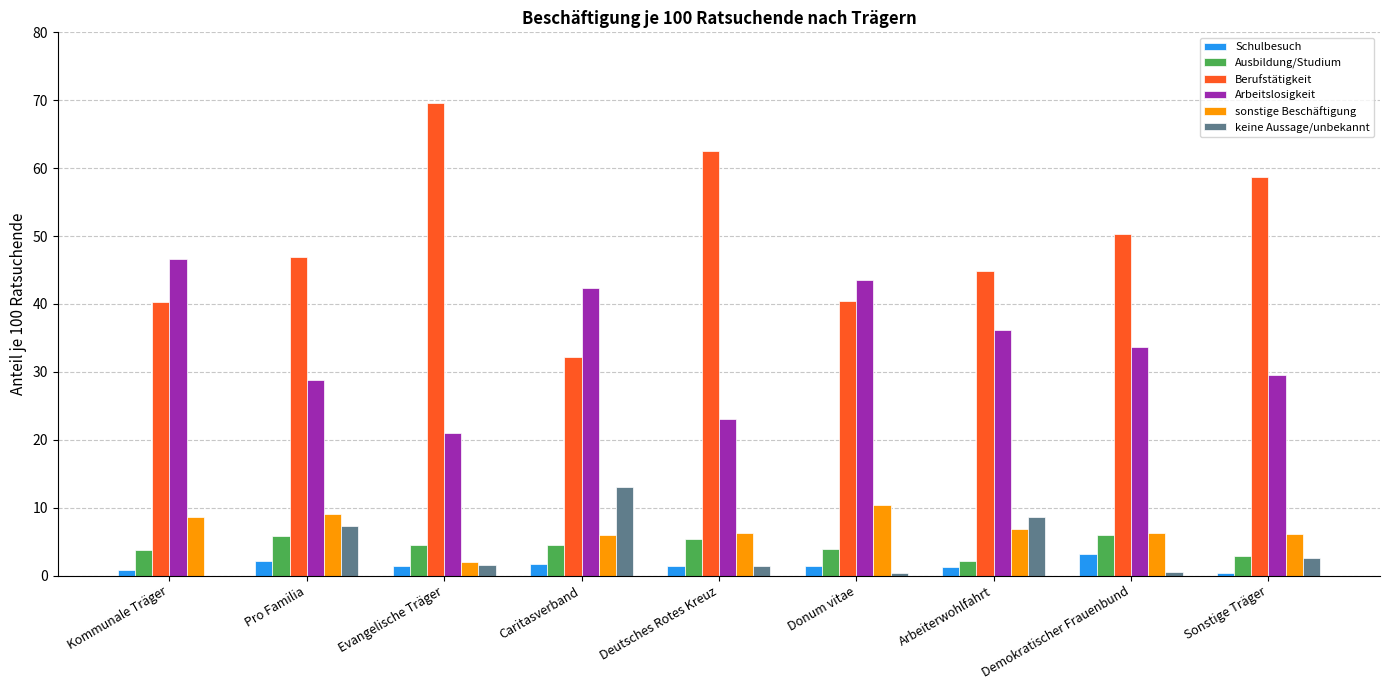

What are all the series names shown in the legend?

Schulbesuch, Ausbildung/Studium, Berufstätigkeit, Arbeitslosigkeit, sonstige Beschäftigung, keine Aussage/unbekannt